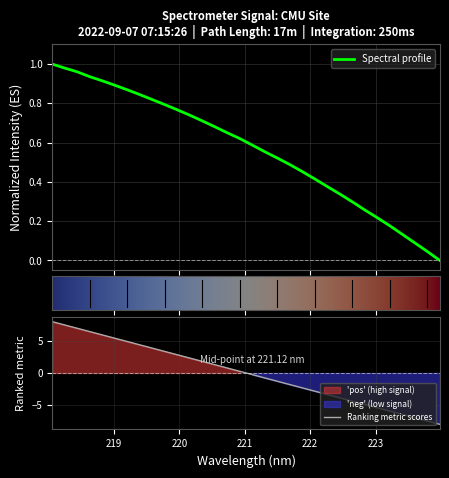

What is the label of the 4th point from the right?

223.408